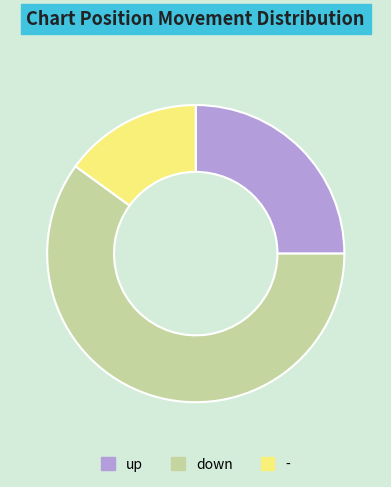

Which slice is the largest?

down